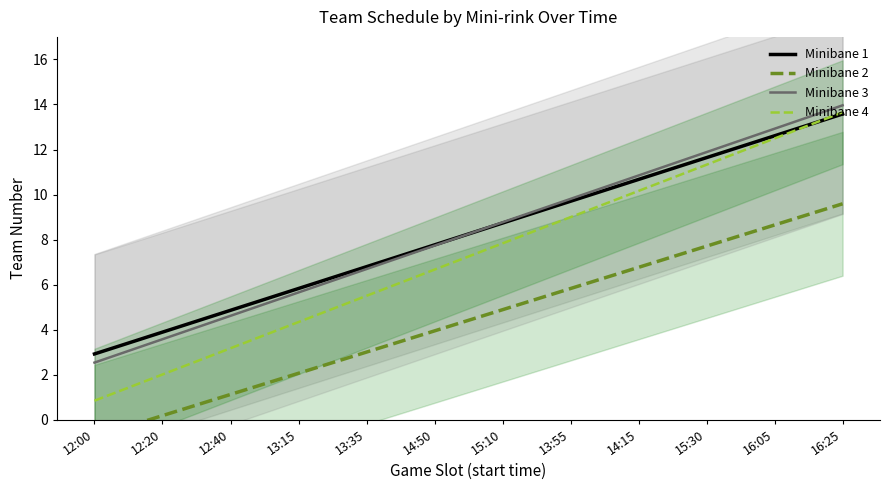

Does the chart display data point markers on the line(s)?

No